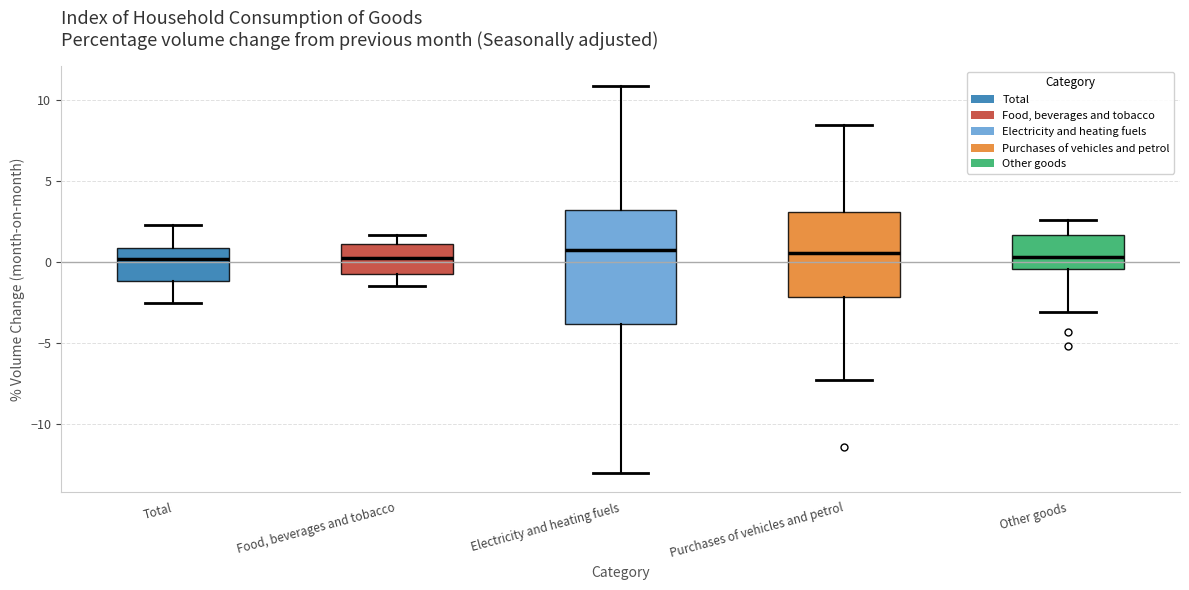

Reading left to right, read every box against the y-axis: the position of its median line, the range the box covers, and the ends of its whiskers. The values are not printed on the chart, so give them approximately, as read against the axis.

Total: median 0.0, box -1.0 to 1.0, whiskers -2.5 to 2.5
Food, beverages and tobacco: median 0.5, box -0.5 to 1.0, whiskers -1.5 to 1.5
Electricity and heating fuels: median 1.0, box -4.0 to 3.5, whiskers -13.0 to 11.0
Purchases of vehicles and petrol: median 0.5, box -2.0 to 3.0, whiskers -7.5 to 8.5
Other goods: median 0.5, box -0.5 to 1.5, whiskers -3.0 to 2.5